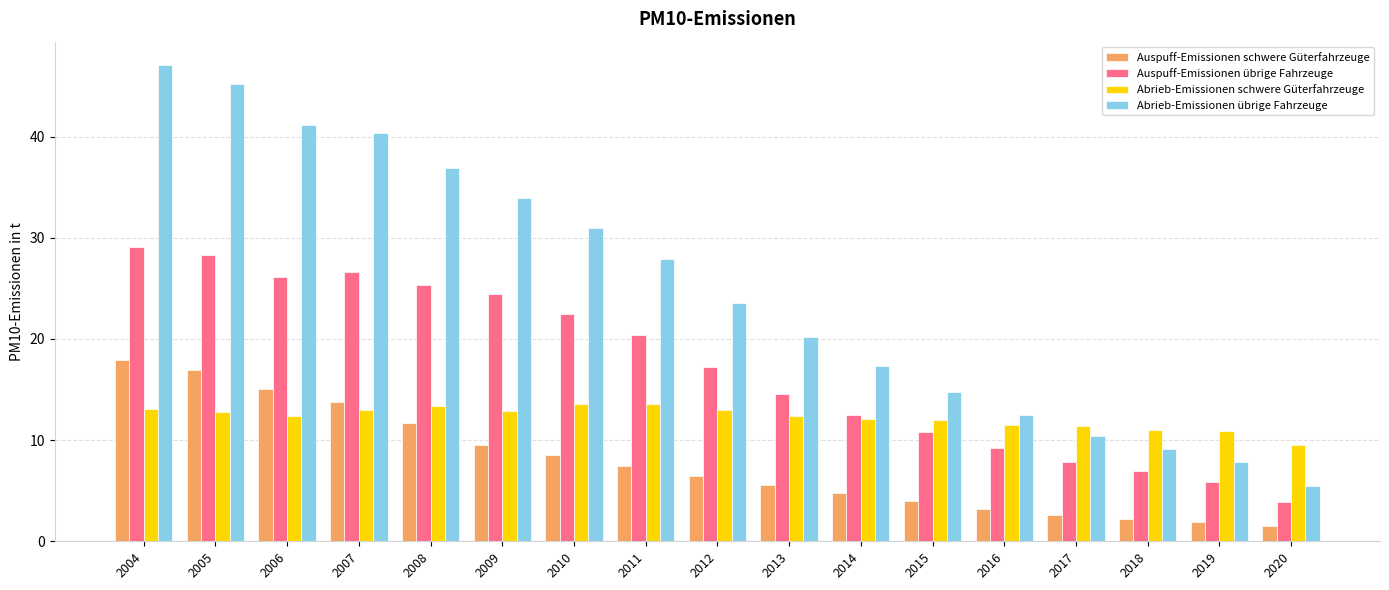

Between 2007 and 2011, which series saw the biggest shift?

Abrieb-Emissionen übrige Fahrzeuge